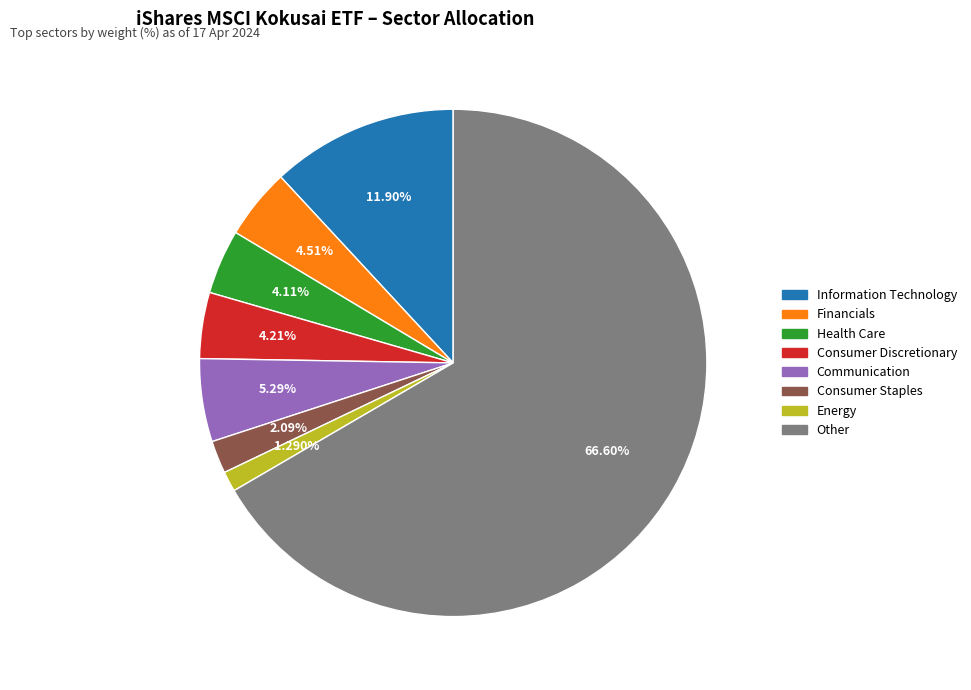

What is the smallest slice in the pie chart?

Energy